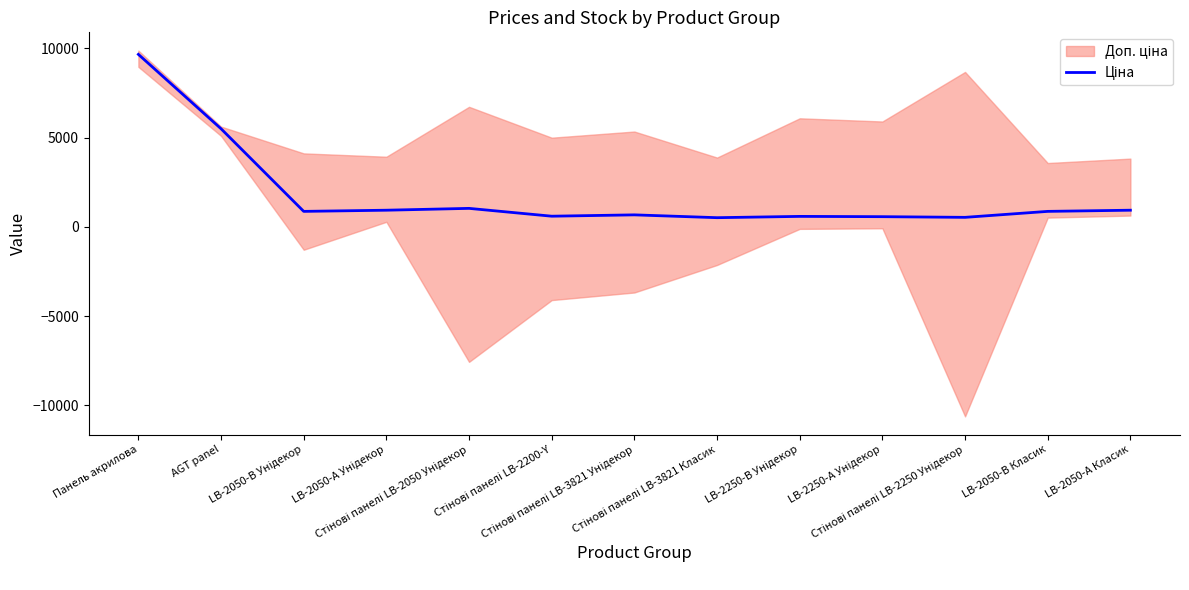

Is it true that the value at Стінові панелі LB-3821 Унідекор is 672.7?

True